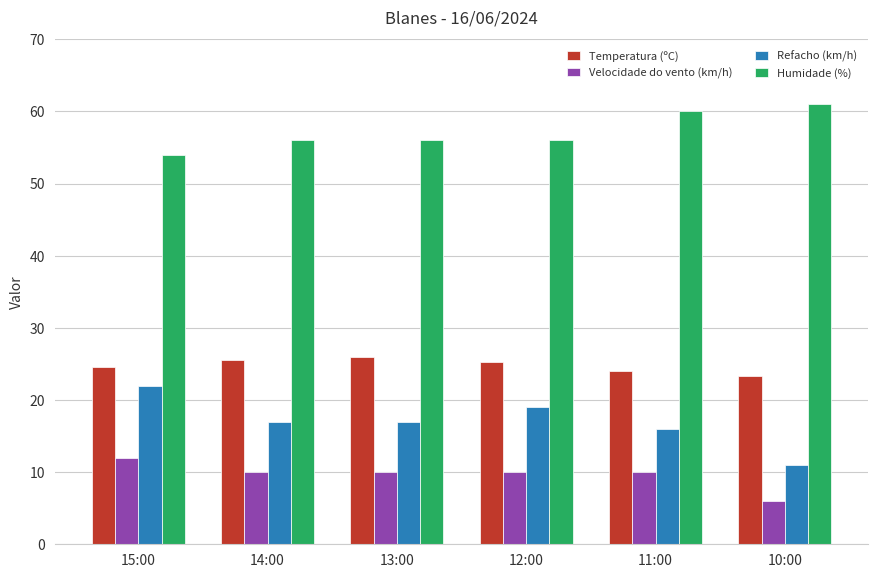

What is the maximum value for Velocidade do vento (km/h)?

12.0